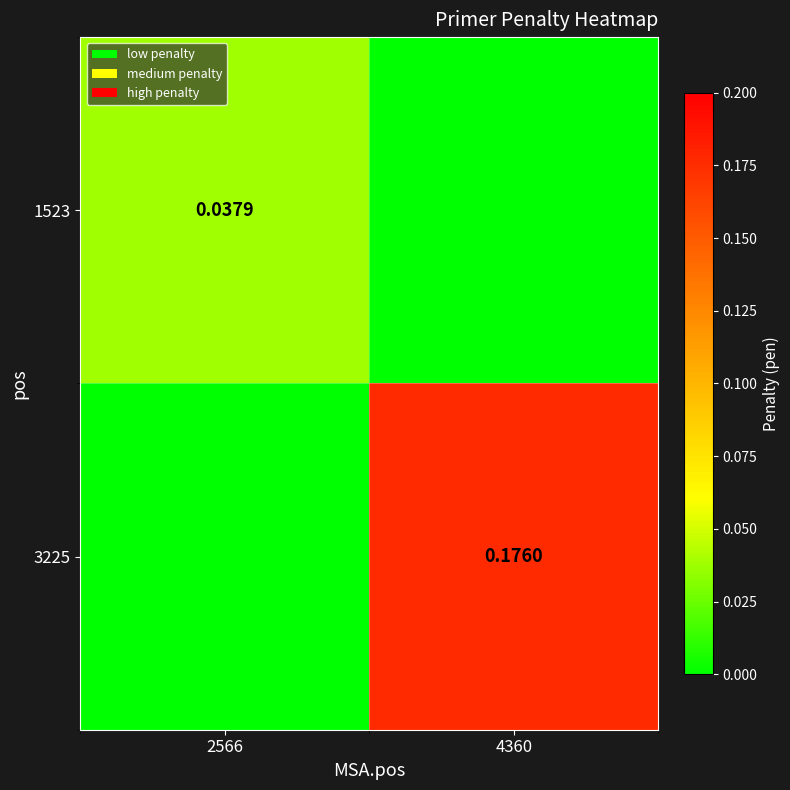

At which category does the chart reach its peak across all series?

4360